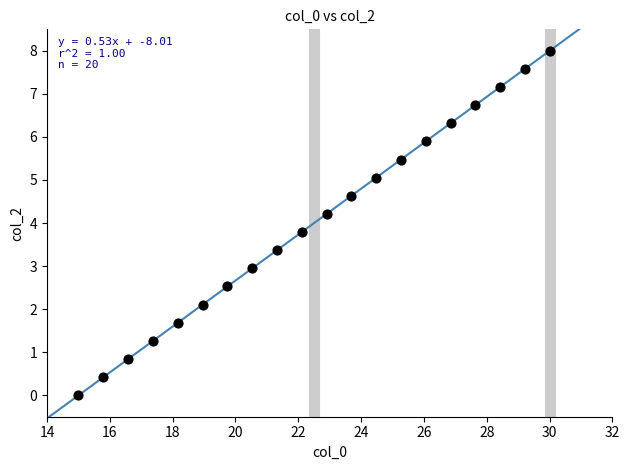

What is the range of Y values (max minus min)?

8.0